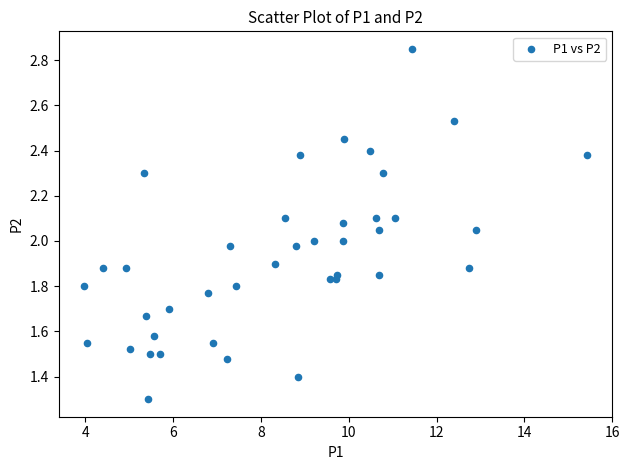

What is the range of X values (max minus min)?

11.5